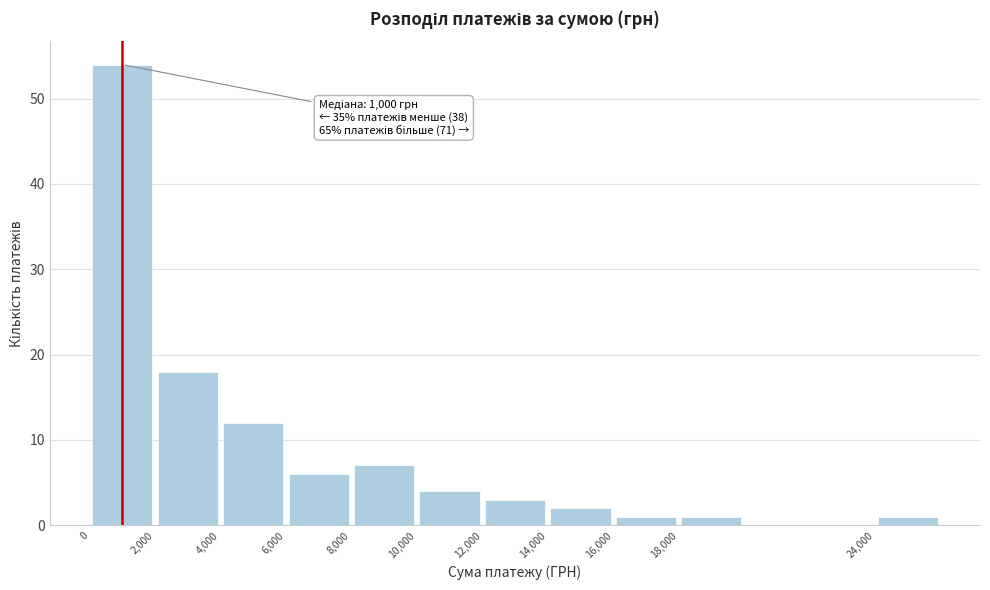

Over which range of the x-axis is the bar tallest?

0 to 2000